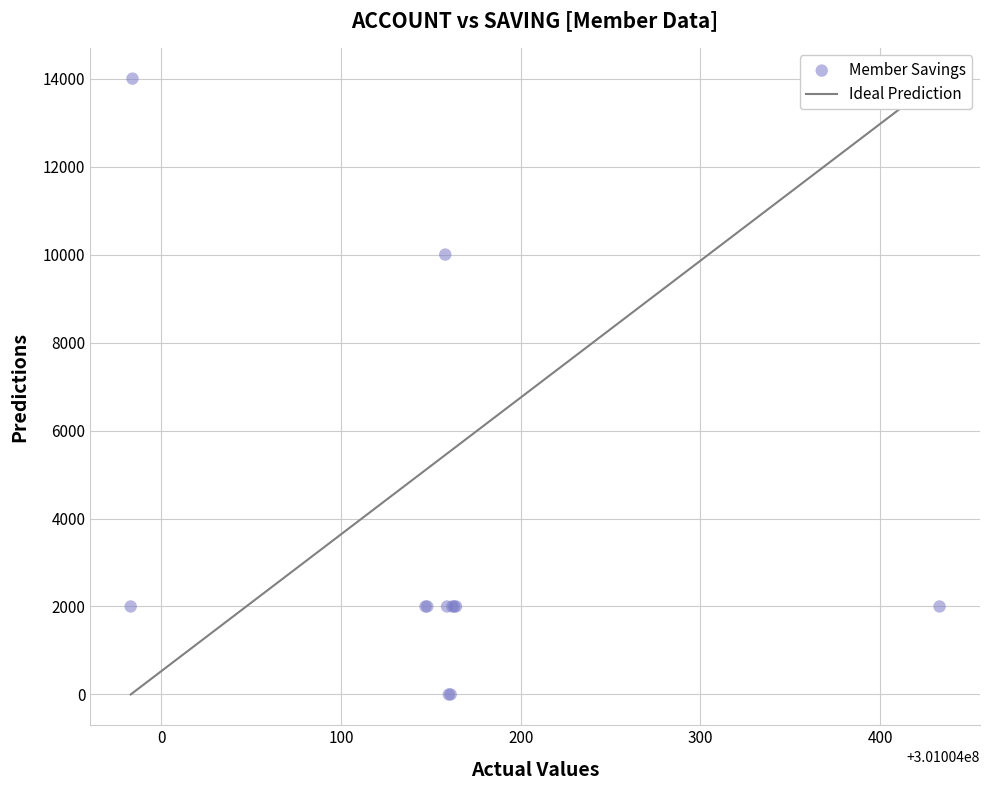

What Y value in the scatter plot is closest to 7000?

10000